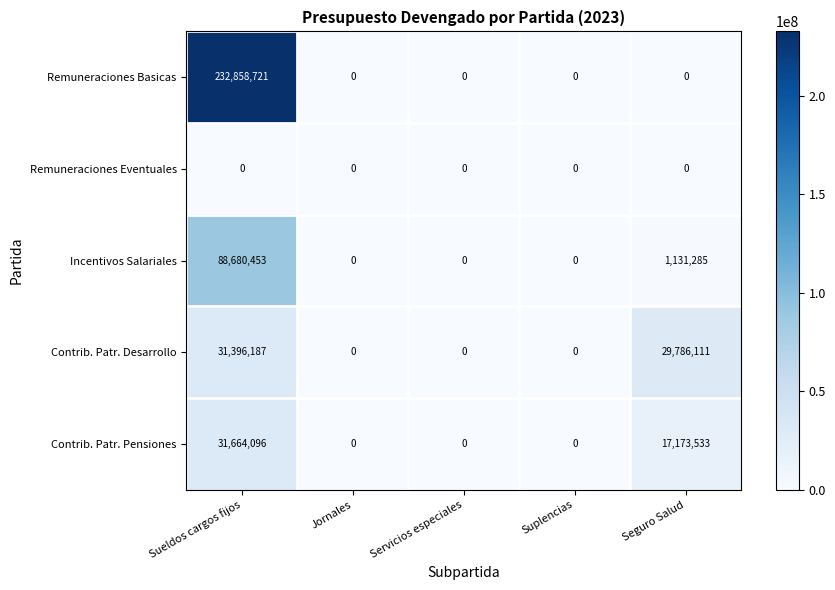

What is the greatest value displayed?

232858721